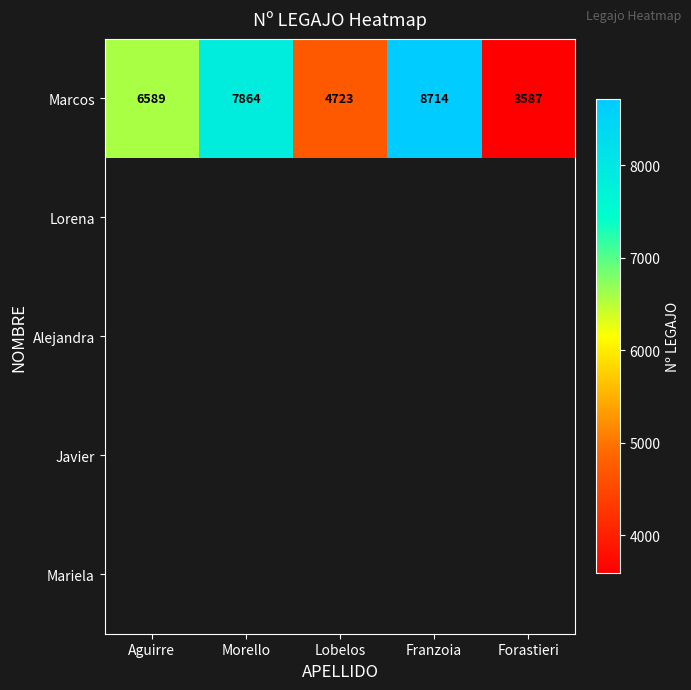

What is the greatest value displayed?

8714.0